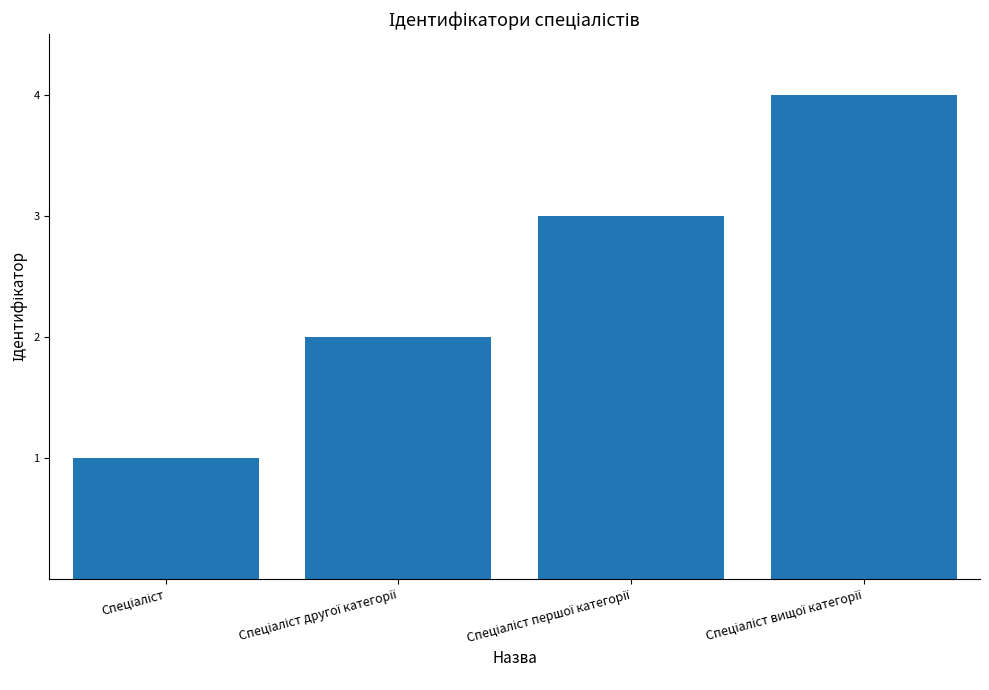

What is the difference between the maximum and minimum values?

3